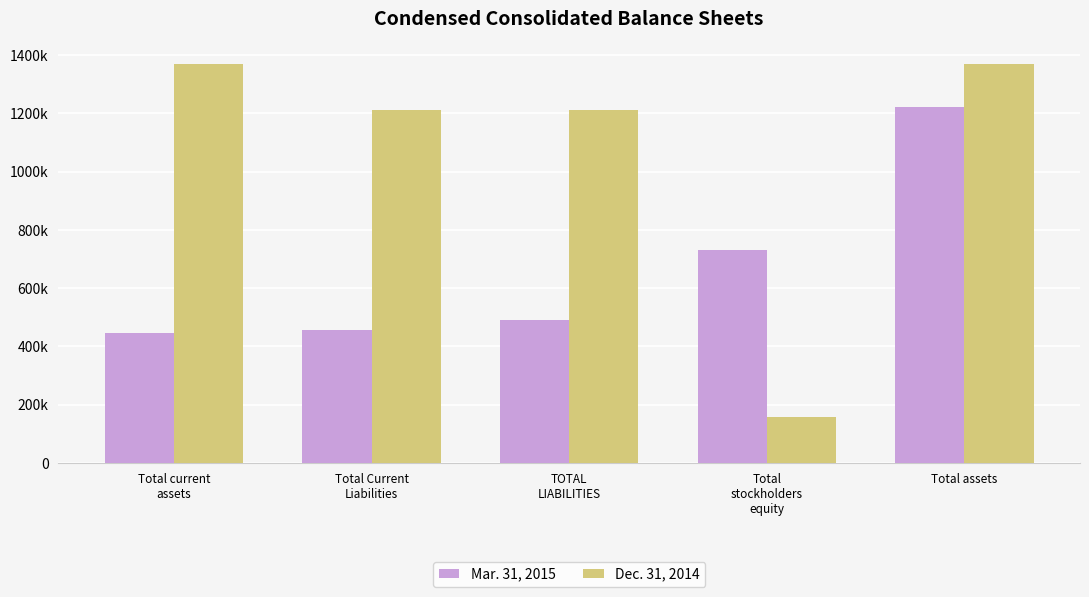

What are all the series names shown in the legend?

Mar. 31, 2015, Dec. 31, 2014